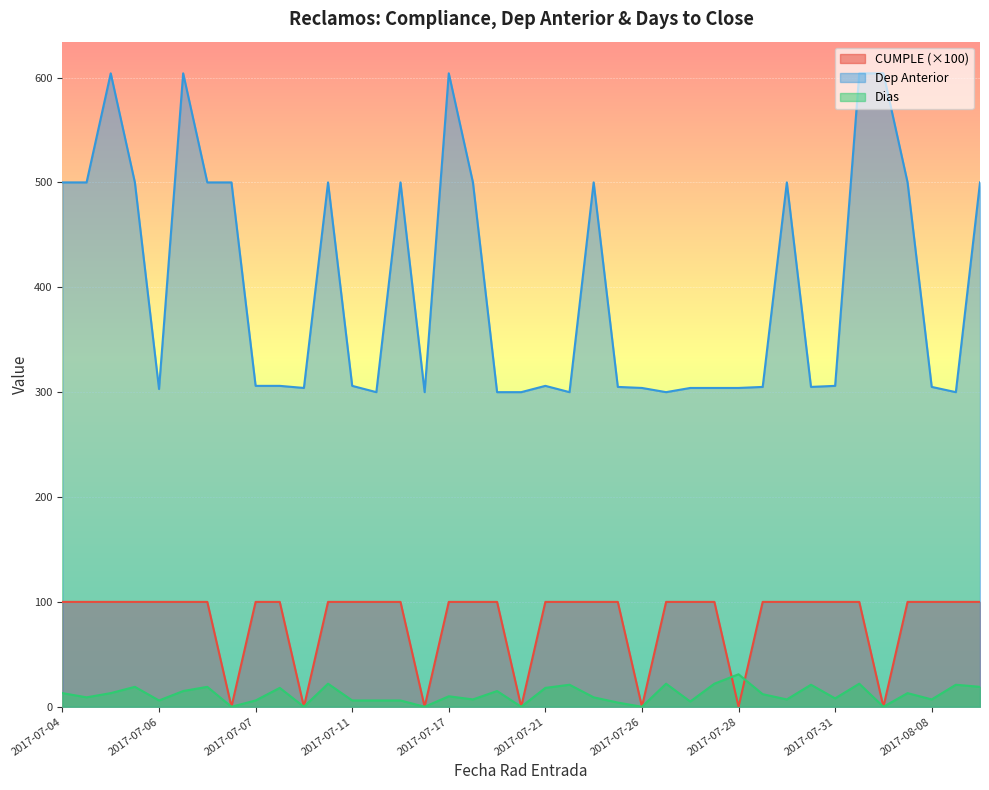

True or false: Dep Anterior and CUMPLE intersect in this chart.

False